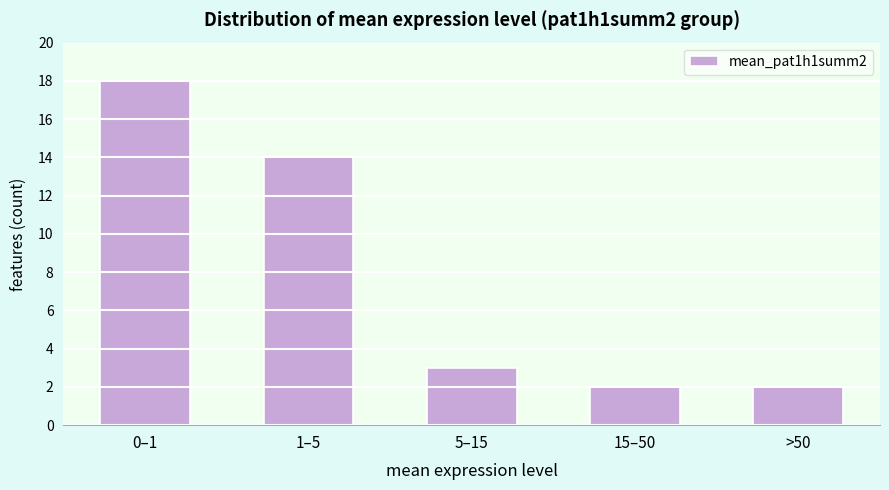

Reading left to right, transcribe all the data shown in this chart.

0–1=18	1–5=14	5–15=3	15–50=2	>50=2